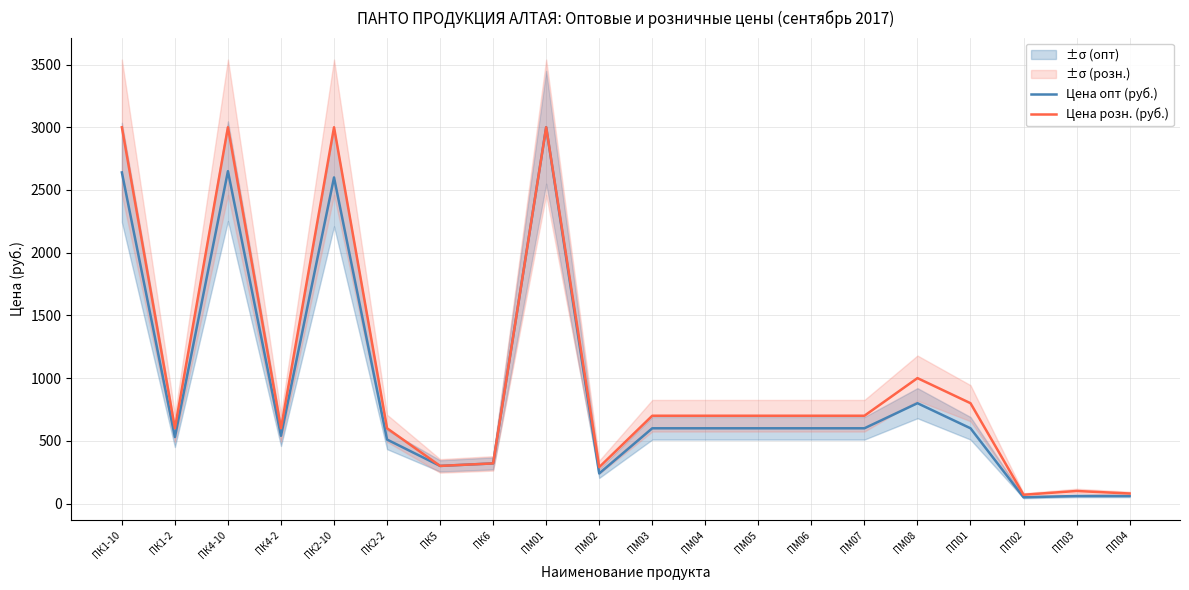

In Цена опт (руб.), how many points are higher than both neighbors (excluding endpoints)?

4